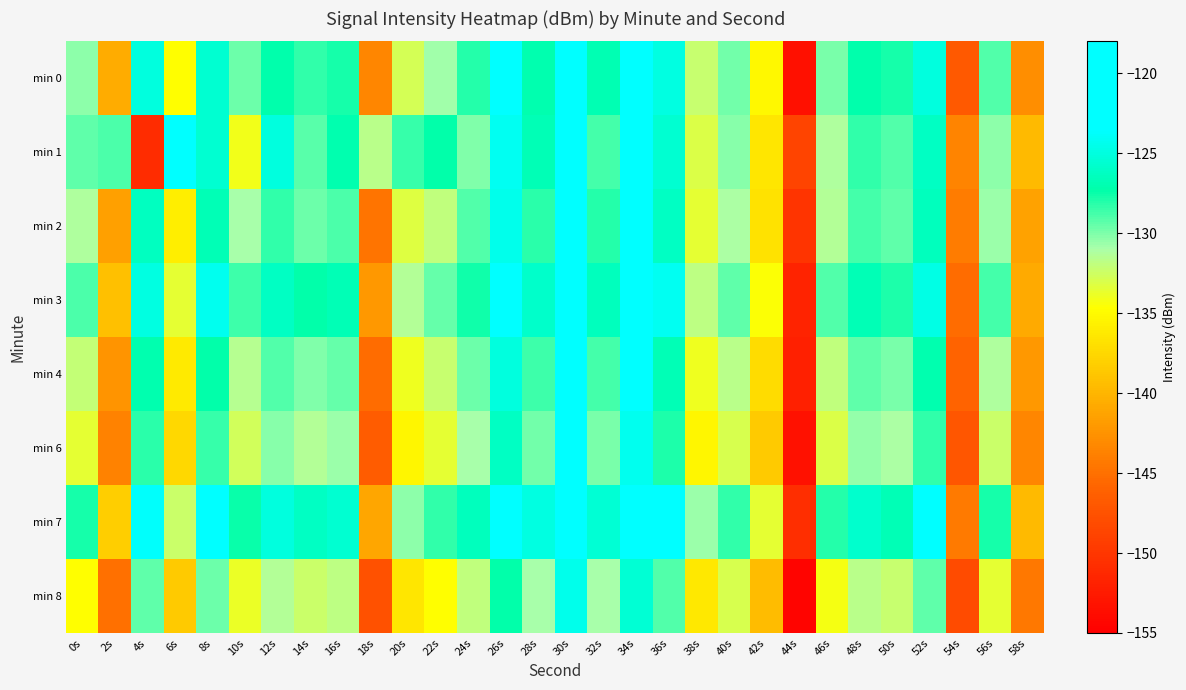

Rank the series at 28s from lowest to highest value.

min 8, min 6, min 4, min 2, min 0, min 1, min 3, min 7